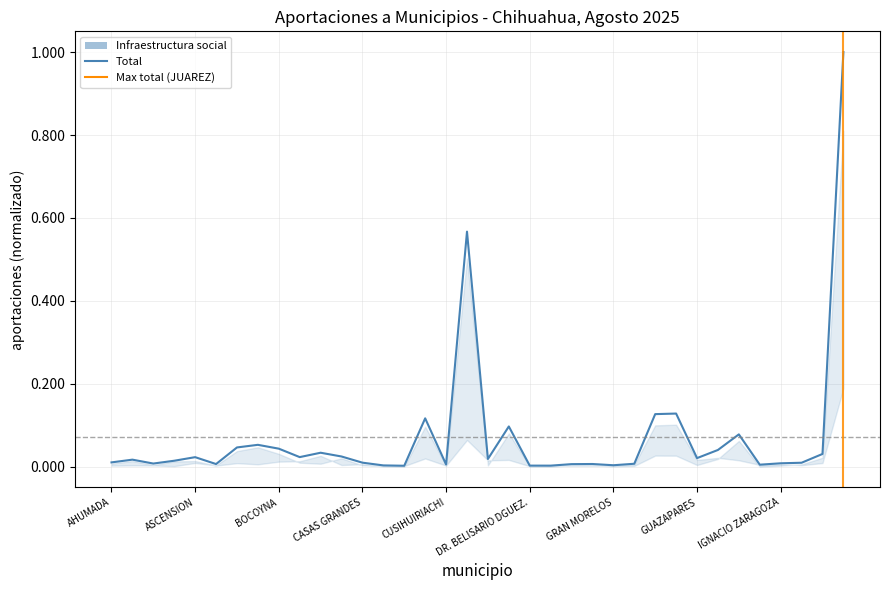

What is the difference between the maximum and minimum values?

1.0